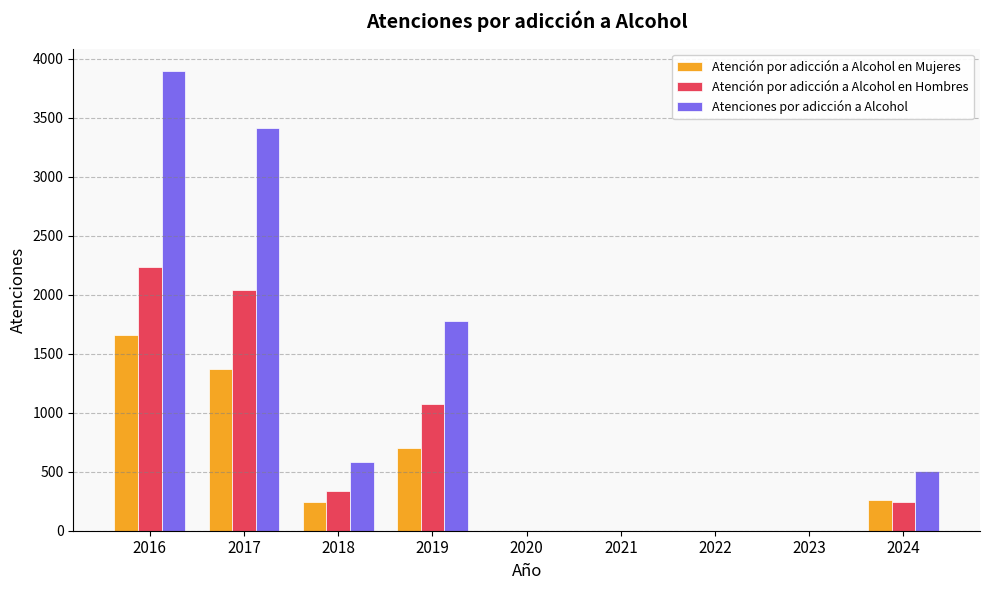

Is the value of Atención por adicción a Alcohol en Mujeres at 2019 greater than the value of Atención por adicción a Alcohol en Hombres at 2016?

No